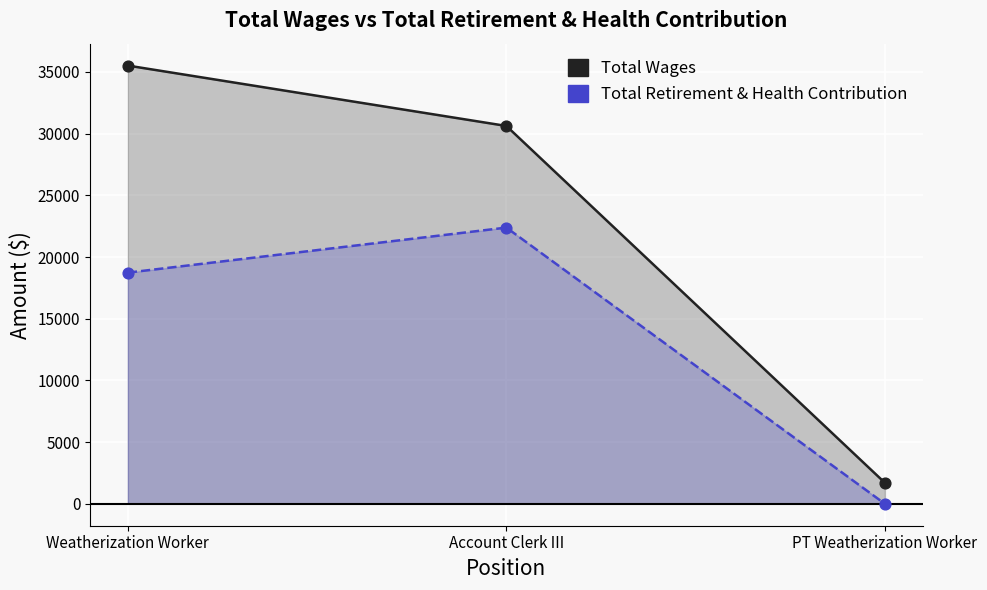

What is the total value across all series at Weatherization Worker?

54252